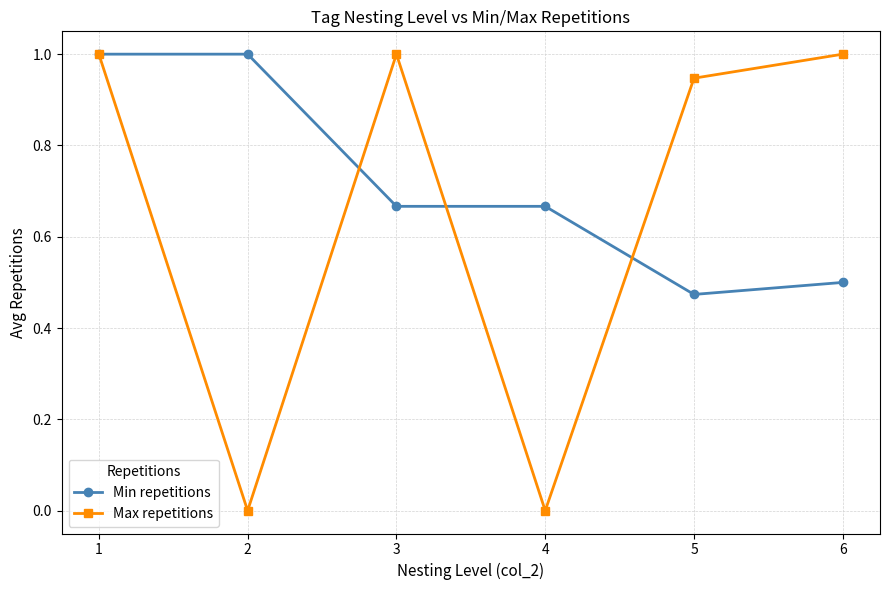

What is the difference between the Min repetitions values at 4 and 5?

0.2